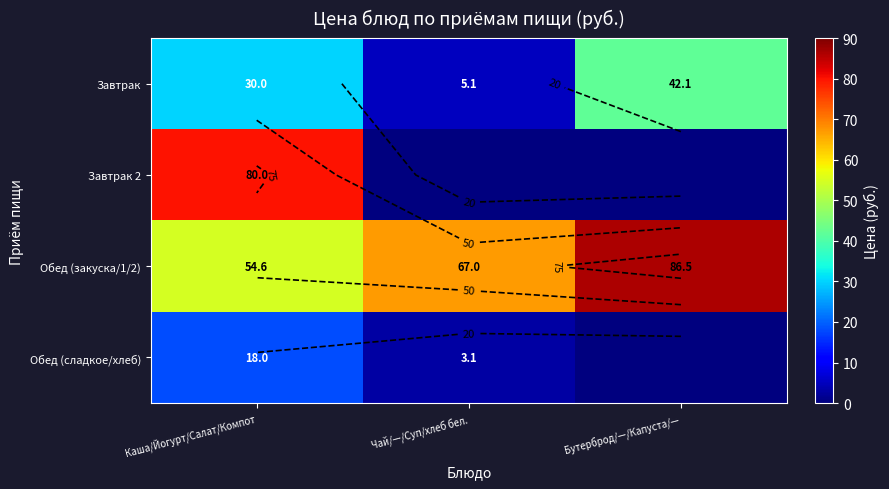

Which label corresponds to the smallest value in the chart?

Чай/—/Суп/хлеб бел.